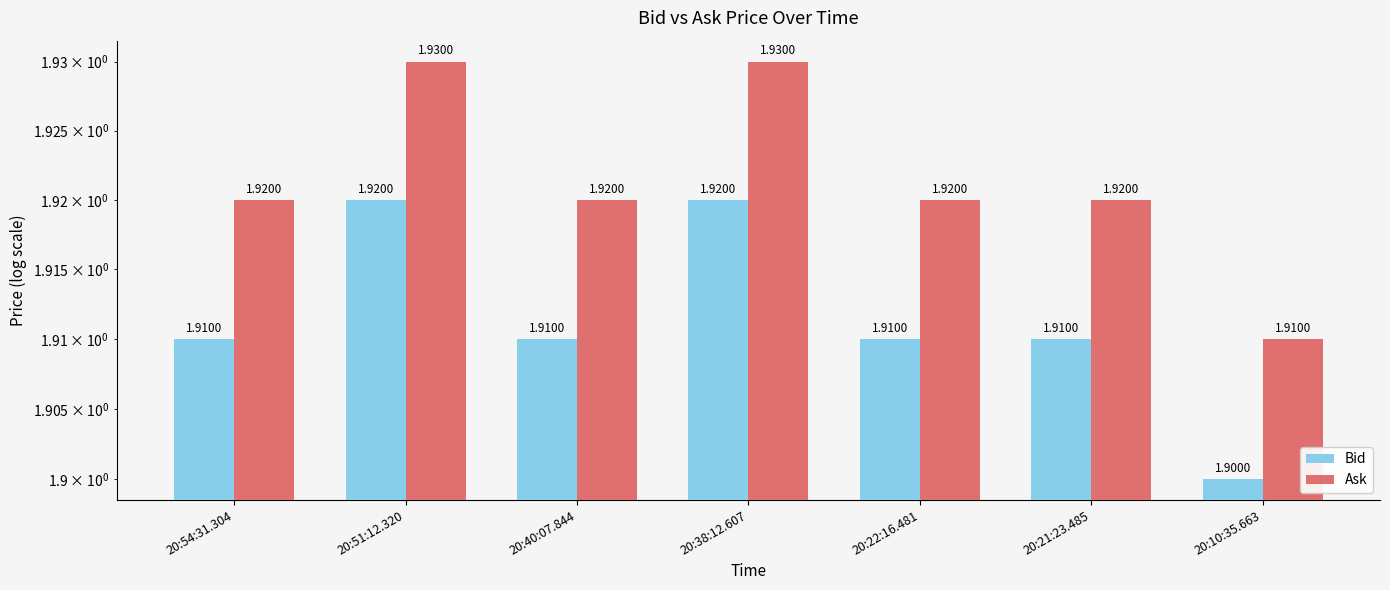

Is the value of Bid at 20:38:12.607 greater than the value of Ask at 20:21:23.485?

No